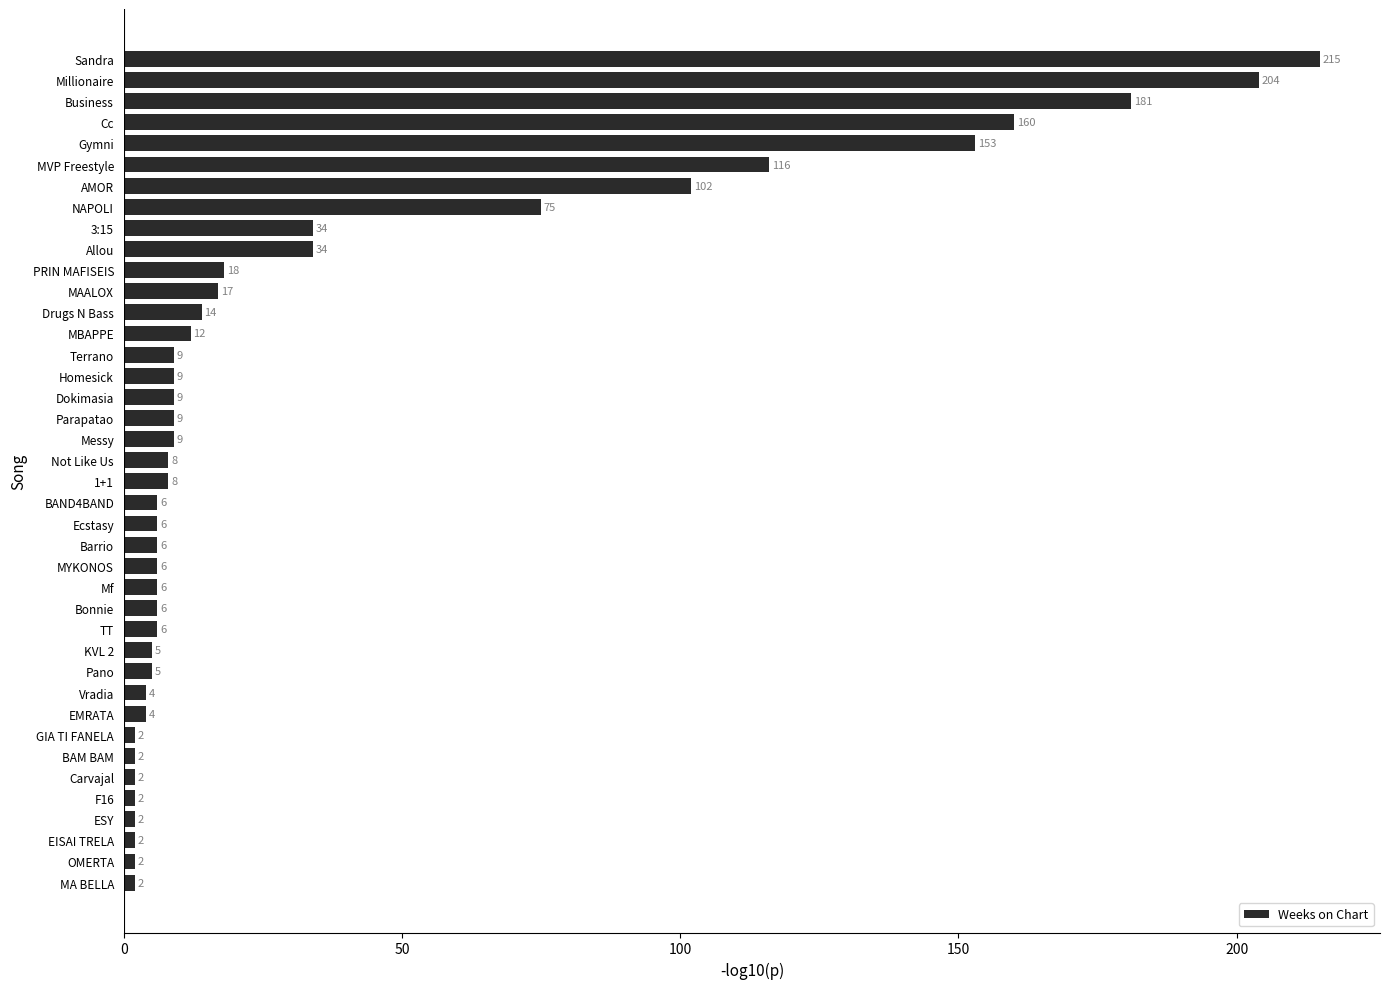

Is it true that the value at NAPOLI is 51?

False